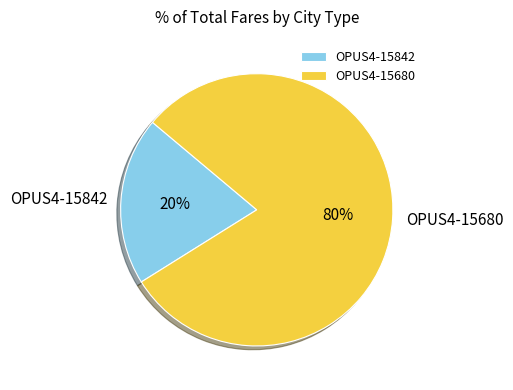

The OPUS4-15842 slice represents 20% of the pie. True or false?

True